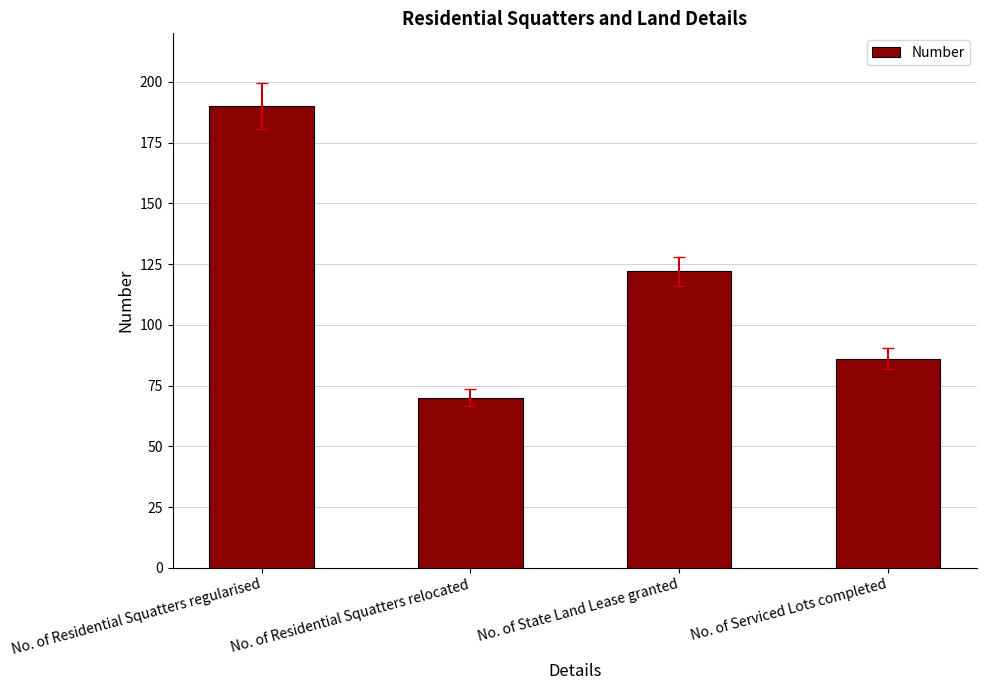

What is the greatest value displayed?

190